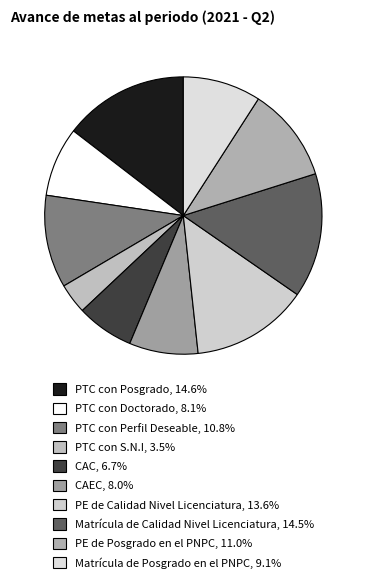

To the nearest percent, what is the combined percentage of PTC con Posgrado and CAEC?

23%